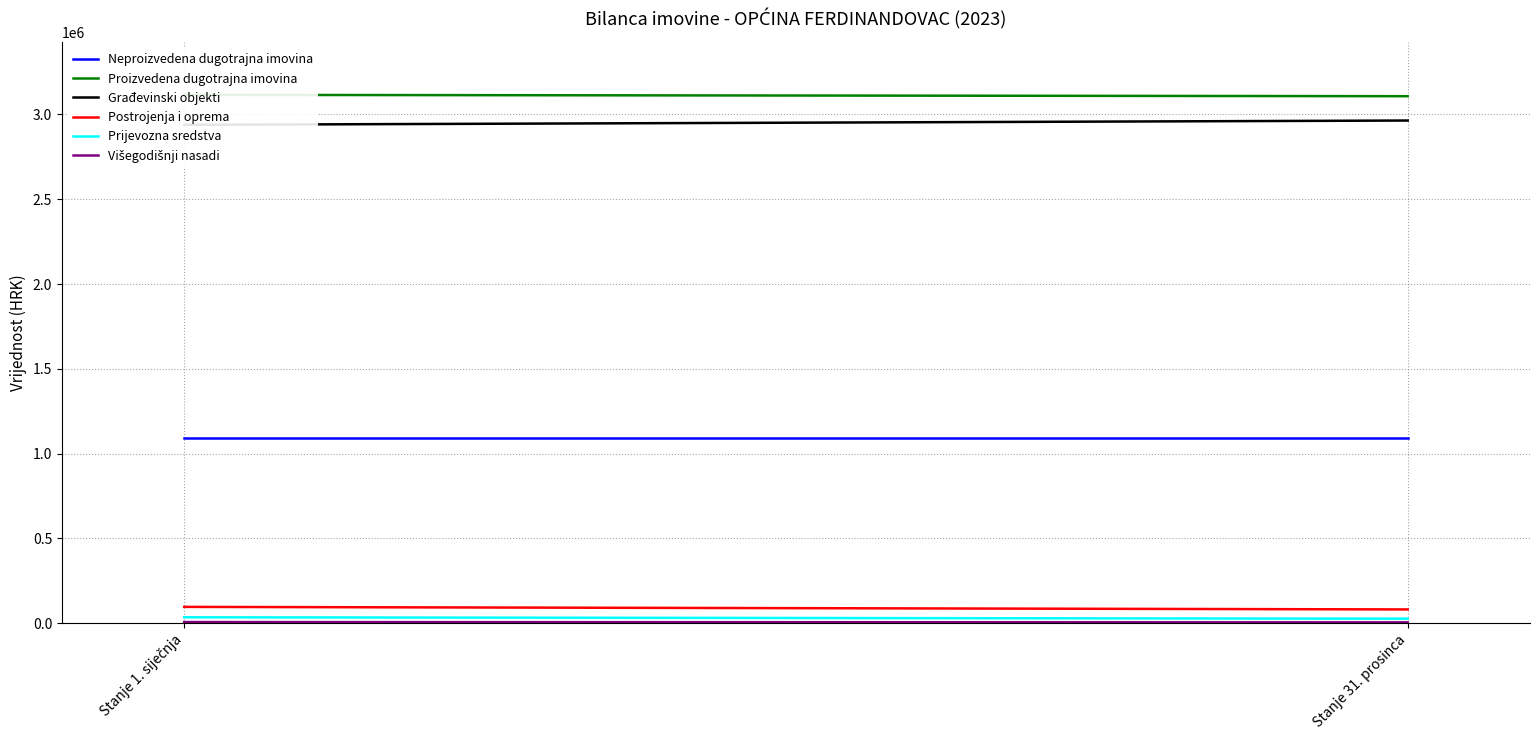

Where does the Višegodišnji nasadi series first go above 6866?

Stanje 1. siječnja